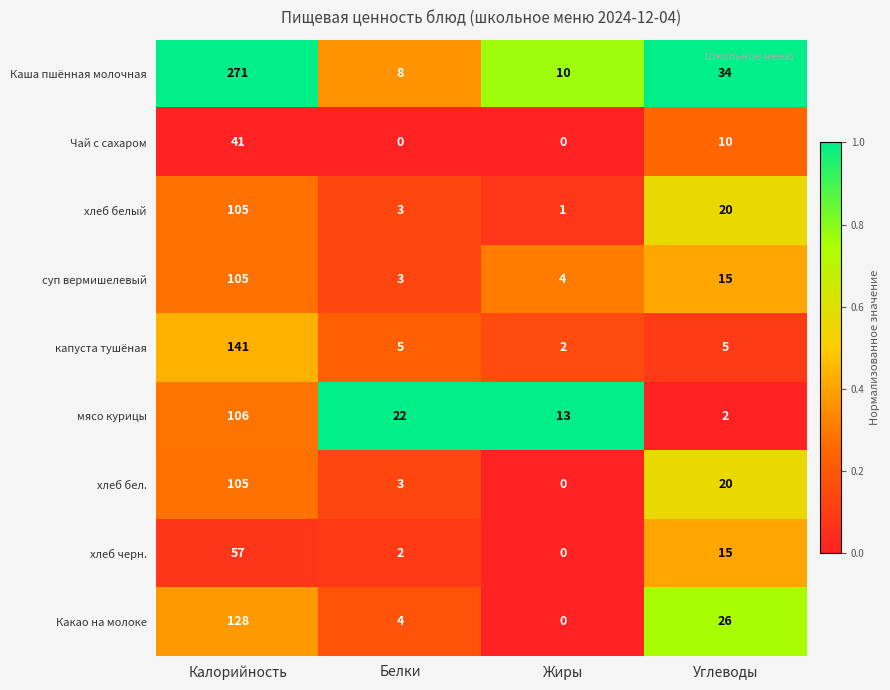

True or false: хлеб черн. has a value of 0 at Жиры.

True